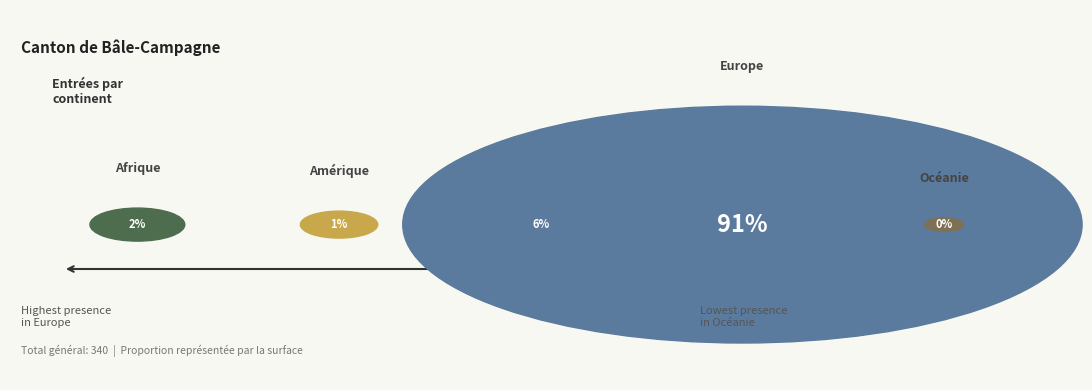

Is it true that Afrique is 1% of the pie?

False